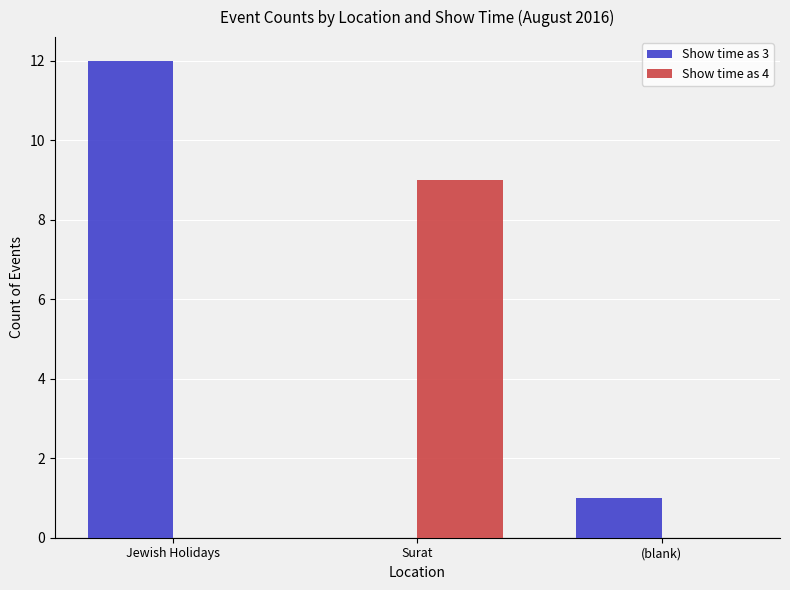

Does the chart contain stacked bars?

No